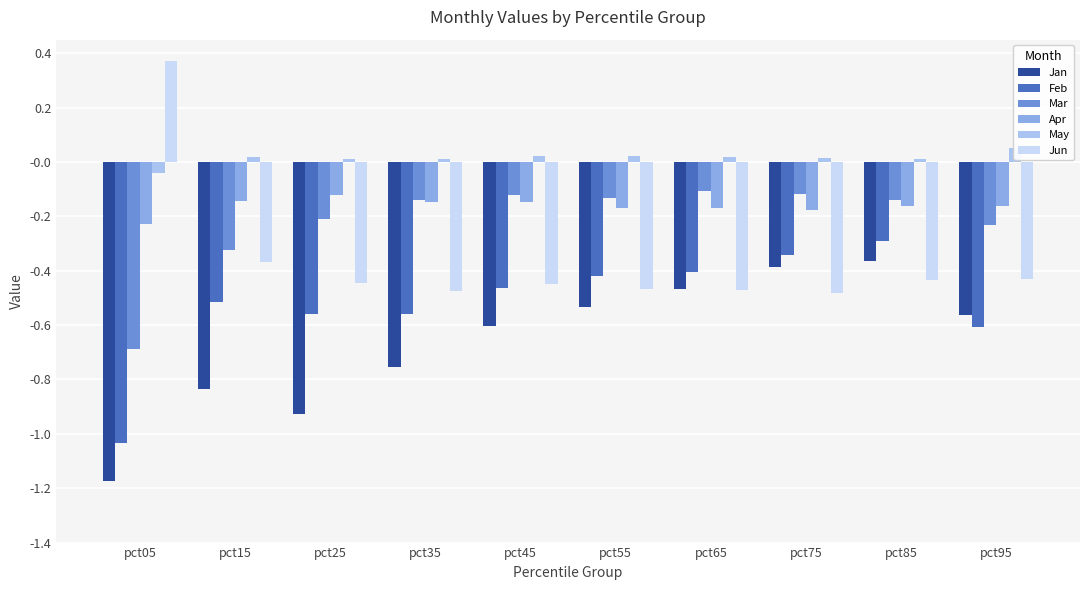

The value of Jun at pct85 is -0.4. True or false?

True